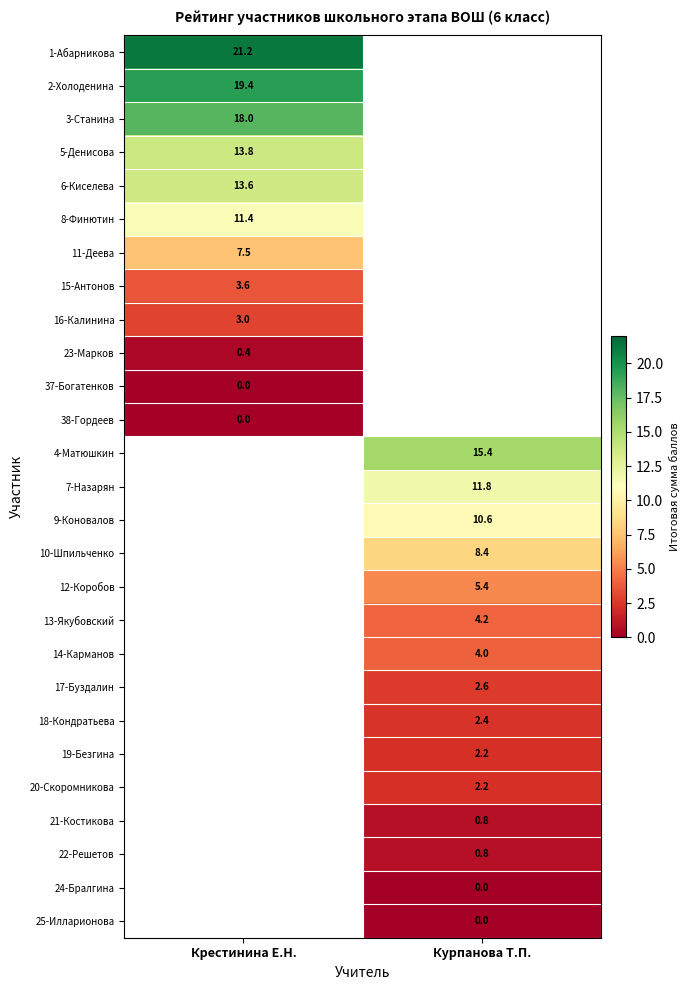

True or false: 1-Абарникова has a value of 33.3 at Крестинина Е.Н..

False